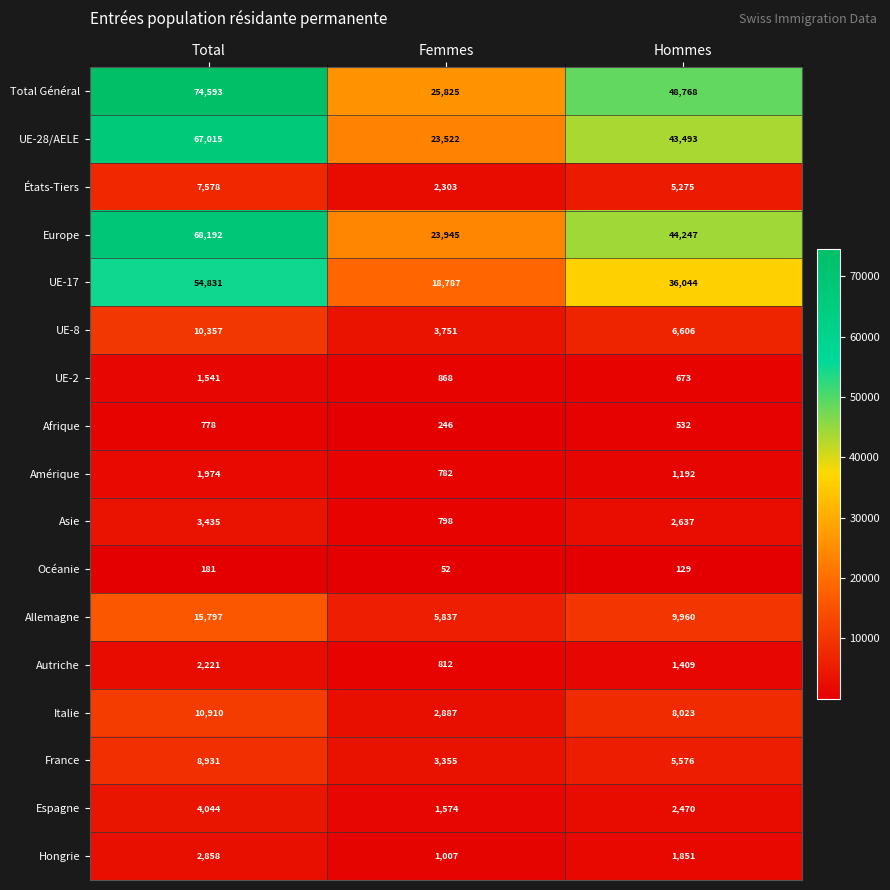

At which category is the sum across all series the highest?

Total